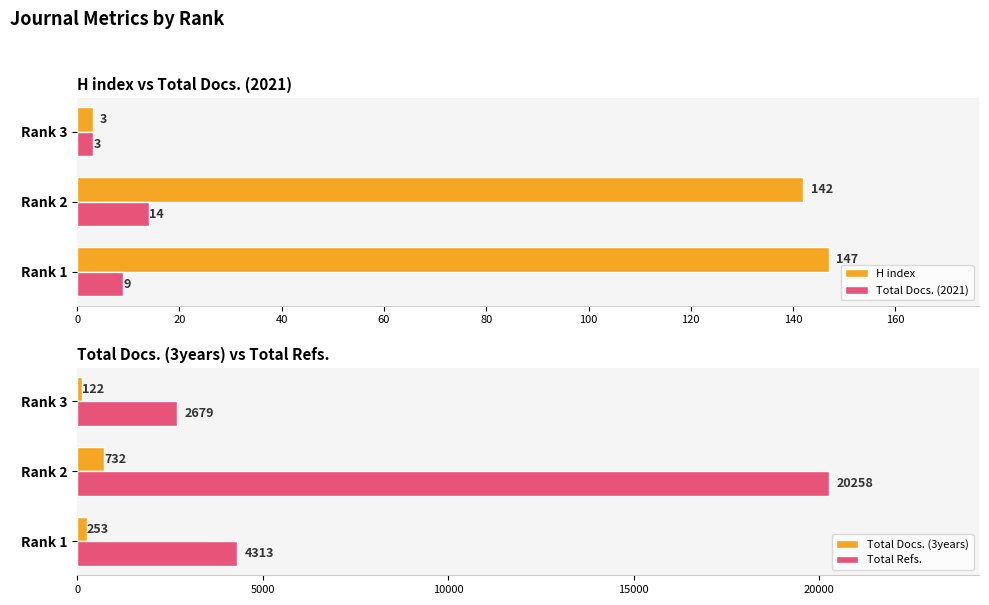

Which series has the largest range (max minus min)?

Total Refs.